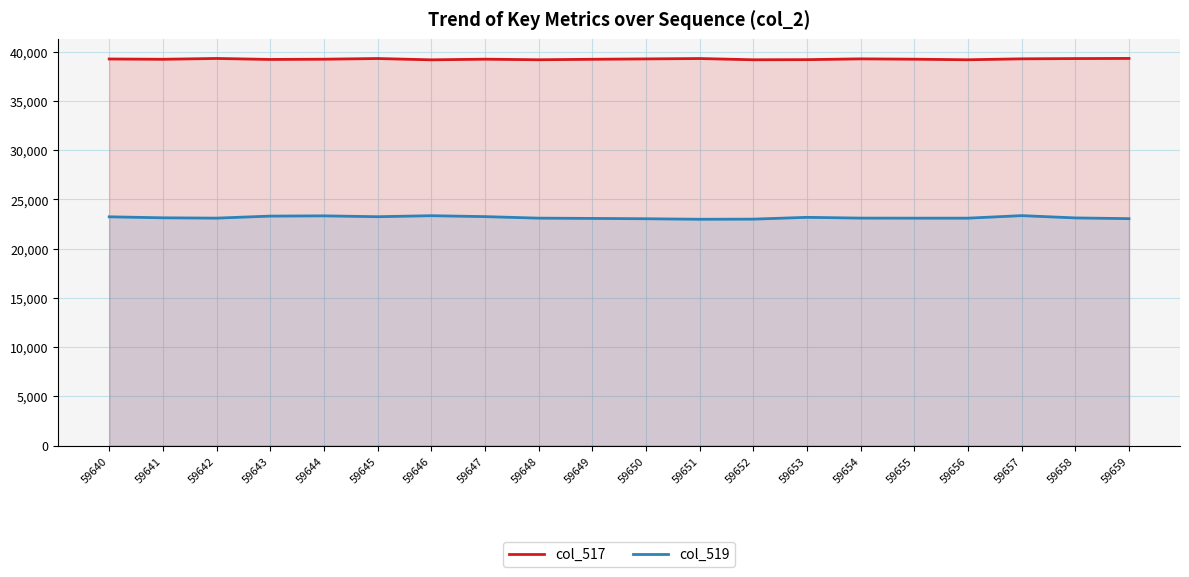

What is the value of the col_519 point at the 8th from the left?

23248